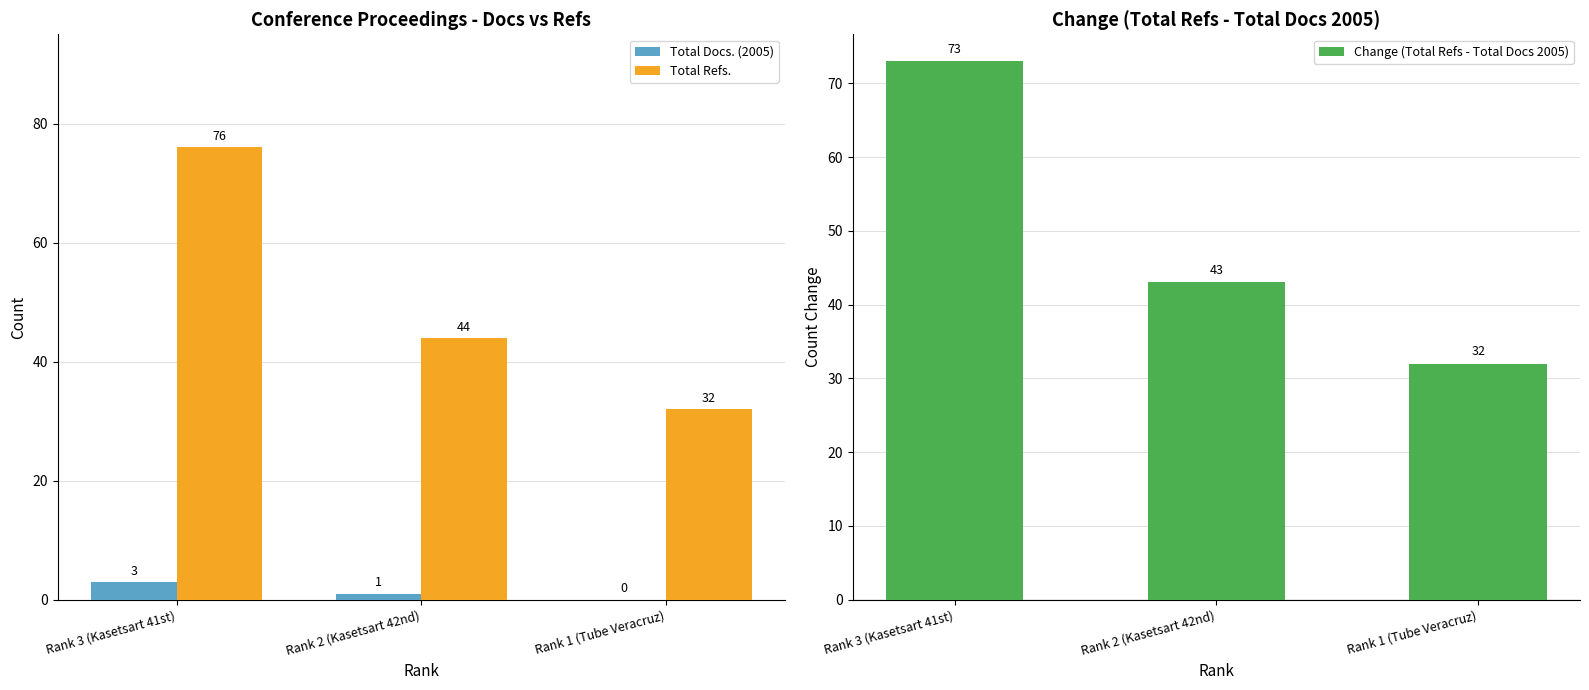

How many groups of bars are there?

3